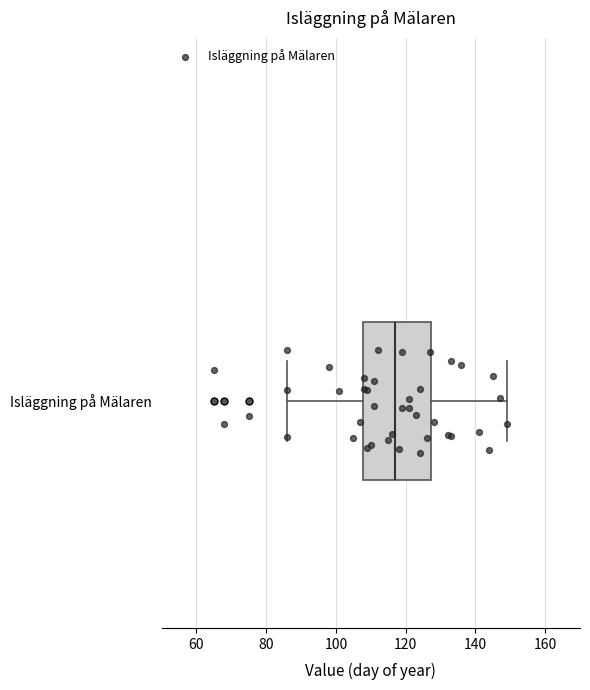

Transcribe this box plot: give where the median line is, the range the box spans, and where the two whiskers end, as read against the x-axis. The values are not printed on the chart, so give them approximately, as read against the axis.

median 118, box 108 to 128, whiskers 86 to 150